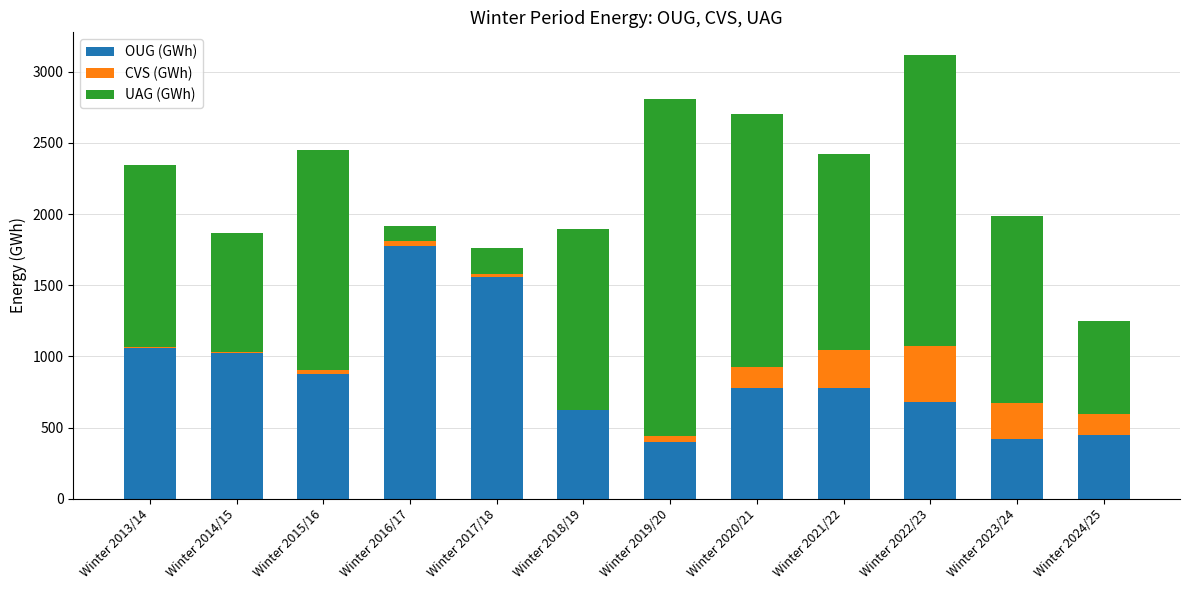

What is the sum of all OUG (GWh) values?

10424.7